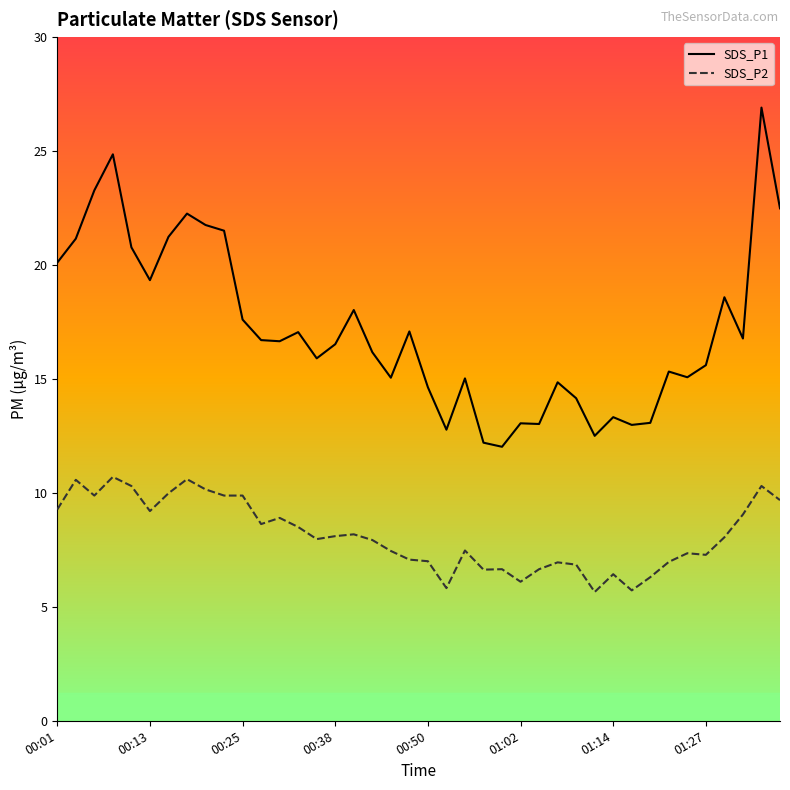

How many interior local valleys does the SDS_P2 series have?

10